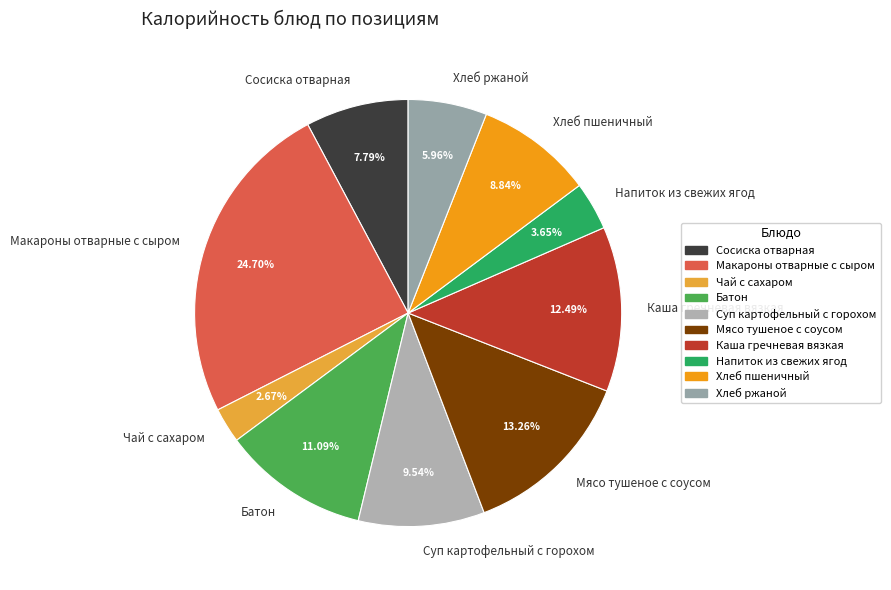

Which has a higher value, Хлеб ржаной or Мясо тушеное с соусом?

Мясо тушеное с соусом